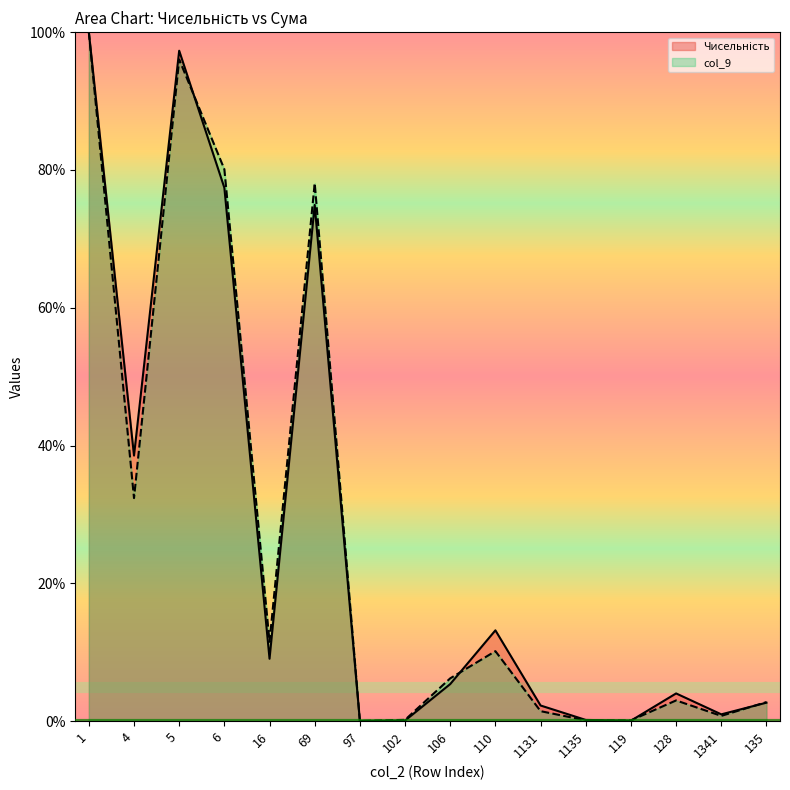

The value of col_9 at 16 is 11.5. True or false?

True